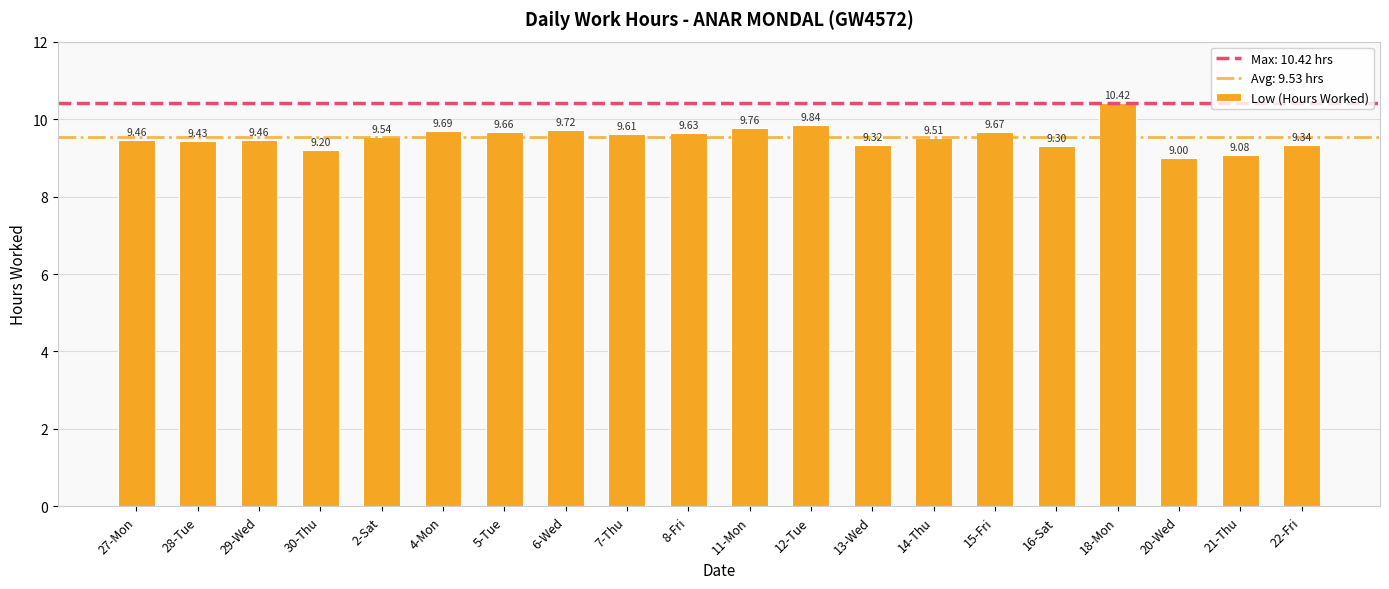

Which category has the highest value across all series?

18-Mon